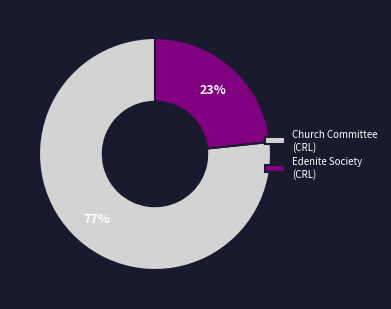

To the nearest percent, what is the average slice percentage?

50%